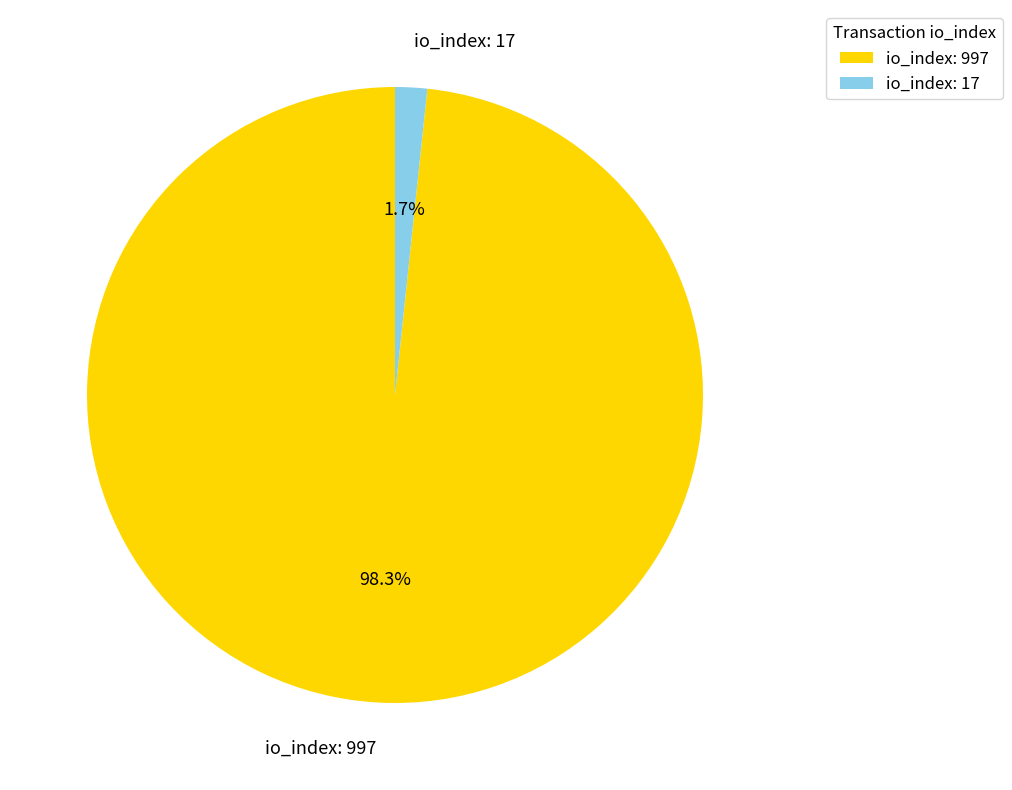

Is there a majority slice in this chart?

Yes